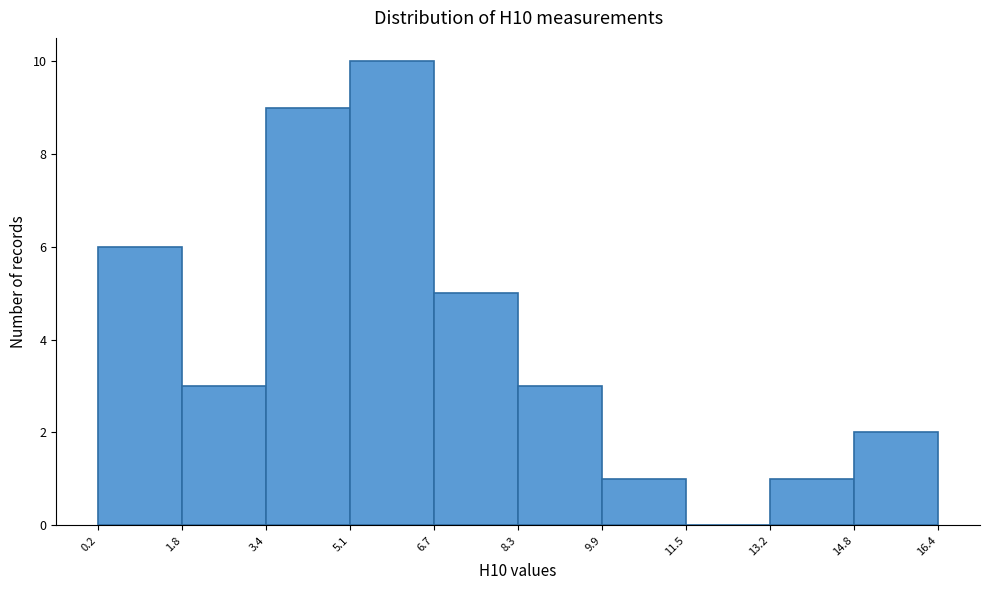

Reading left to right, transcribe this chart: for each bar, give the range it covers on the x-axis and its height. The values are not printed on the chart, so give them approximately, as read against the axis.

0.2 to 1.8: 6
1.8 to 3.4: 3
3.4 to 5.1: 9
5.1 to 6.7: 10
6.7 to 8.3: 5
8.3 to 9.9: 3
9.9 to 11.5: 1
11.5 to 13.2: 0
13.2 to 14.8: 1
14.8 to 16.4: 2